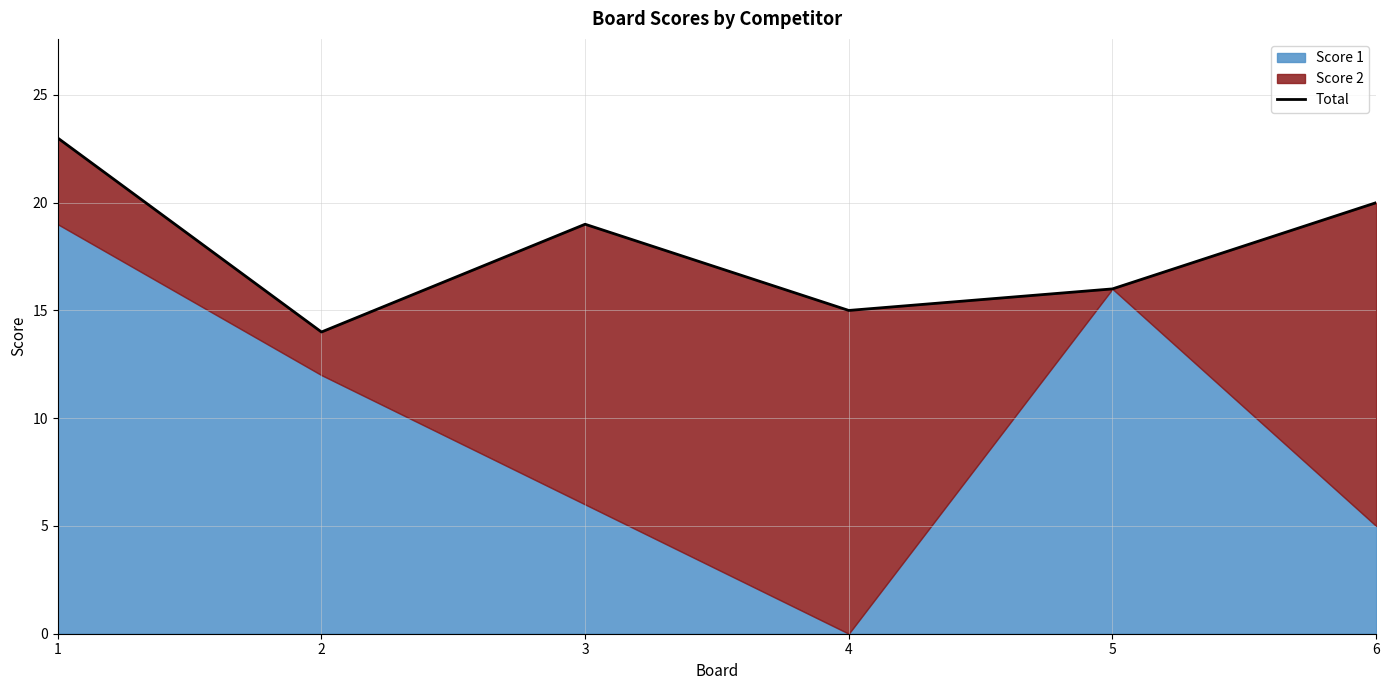

Count the number of categories in the chart.

6